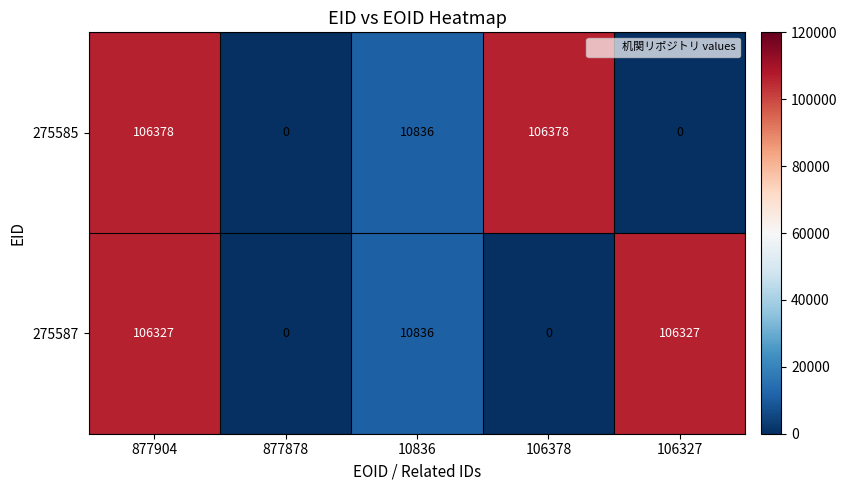

Rank the series by their average value, from lowest to highest.

275587, 275585